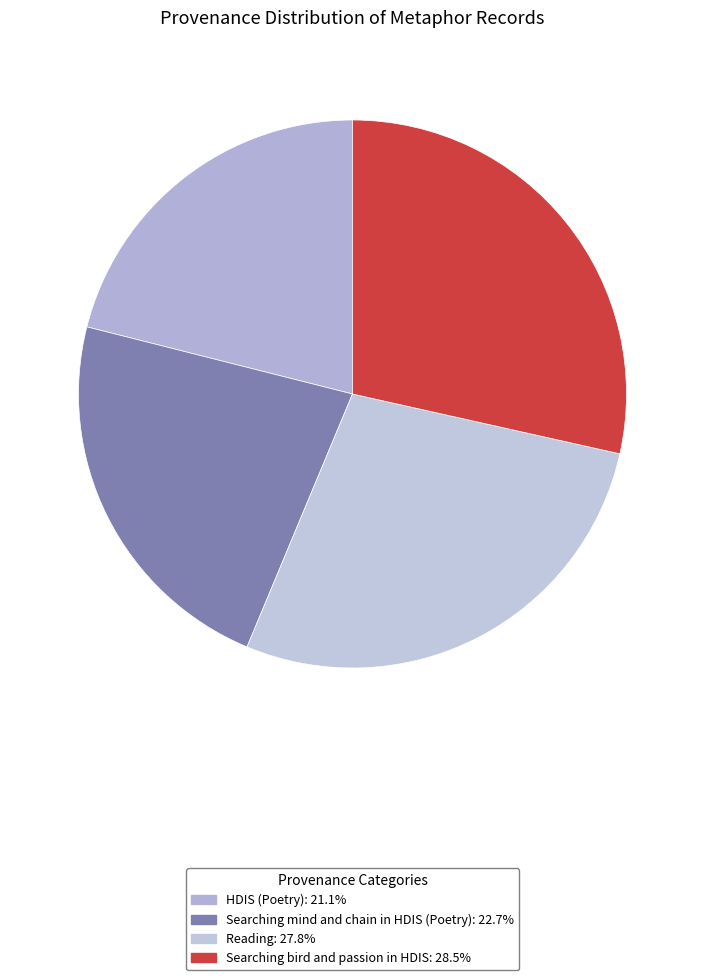

To the nearest percent, what percentage of the pie is Reading?

28%